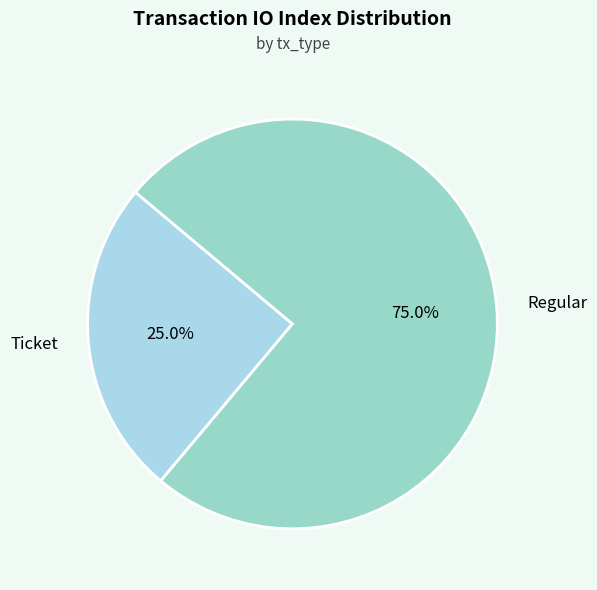

Which category accounts for the majority?

Regular